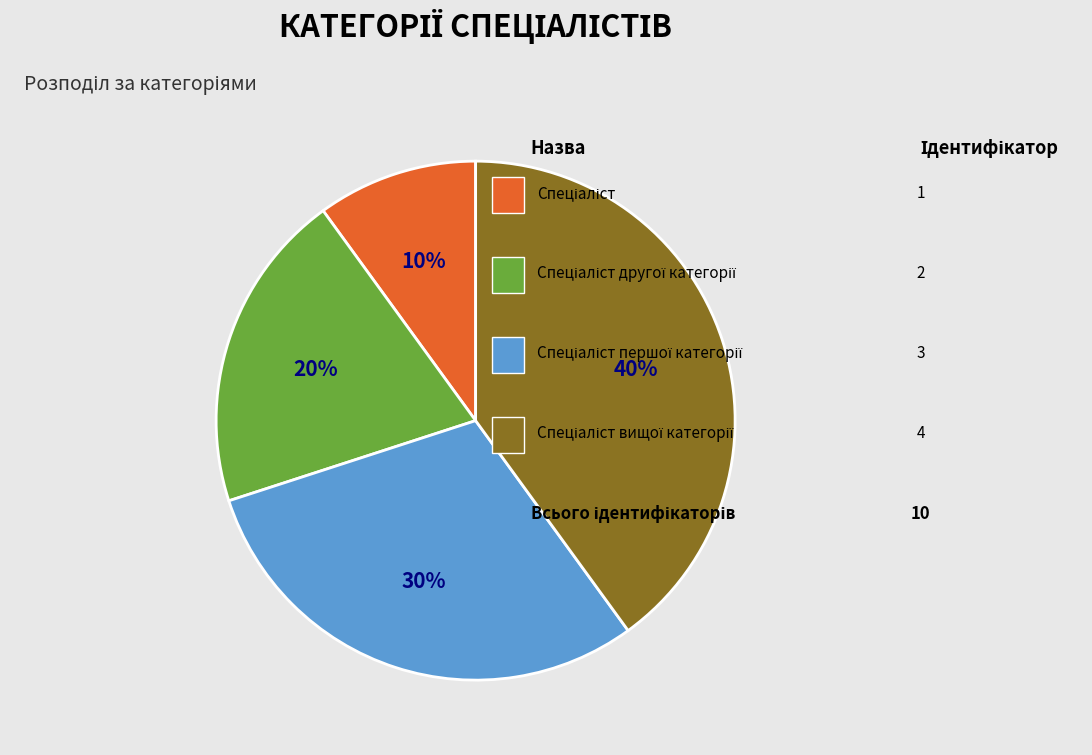

To the nearest percent, what is the difference between the largest and smallest slice percentages?

30%